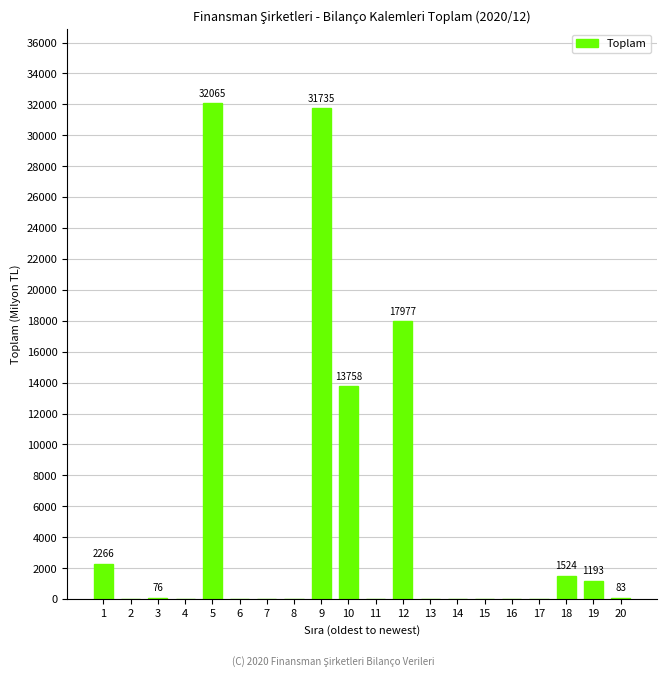

What is the sum of all values?

100677